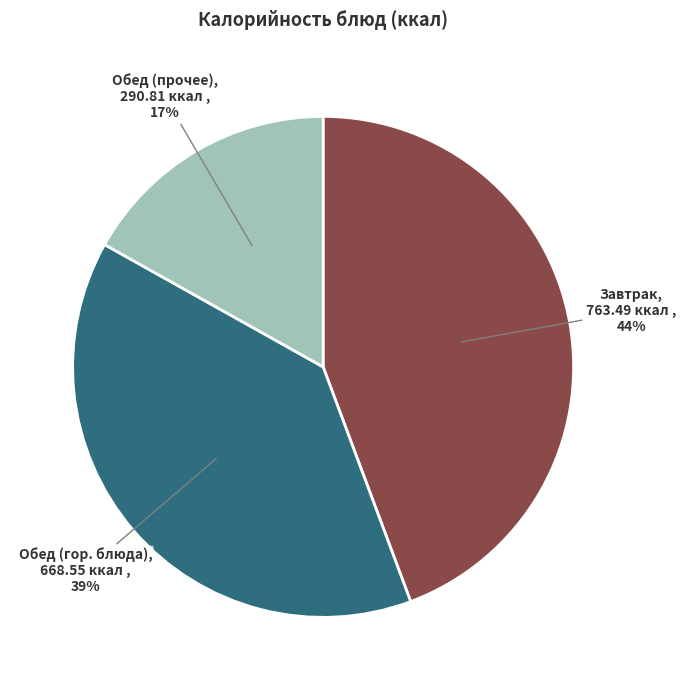

Is there any slice that represents more than half of the pie?

No